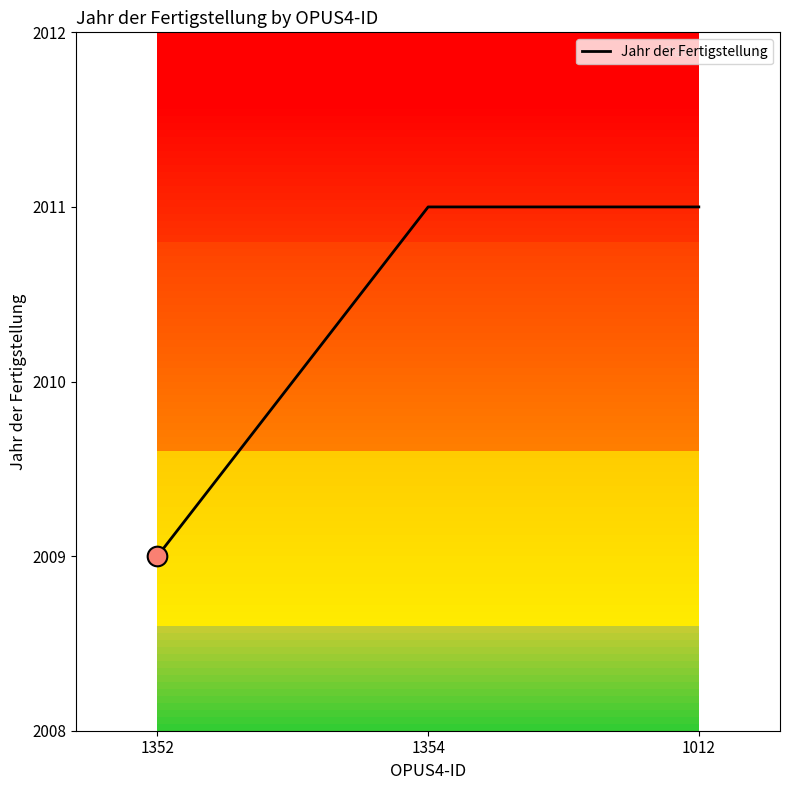

What is the change in value from 1352 to 1012?

+2